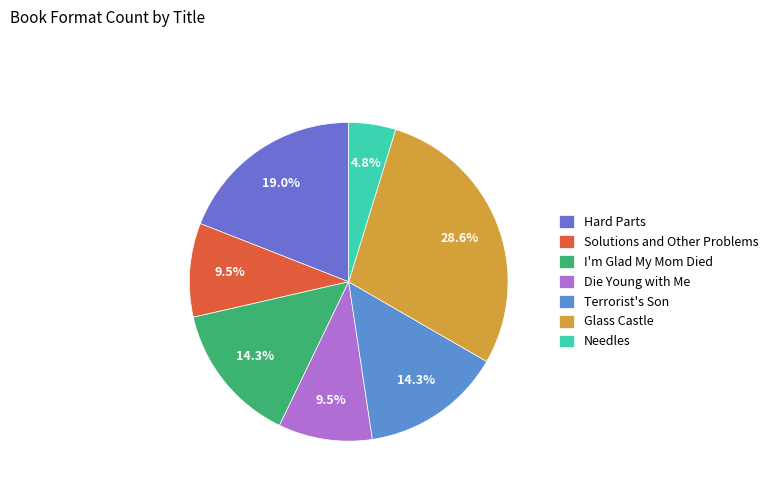

What is the total percentage of Terrorist's Son and I'm Glad My Mom Died?

28.6%